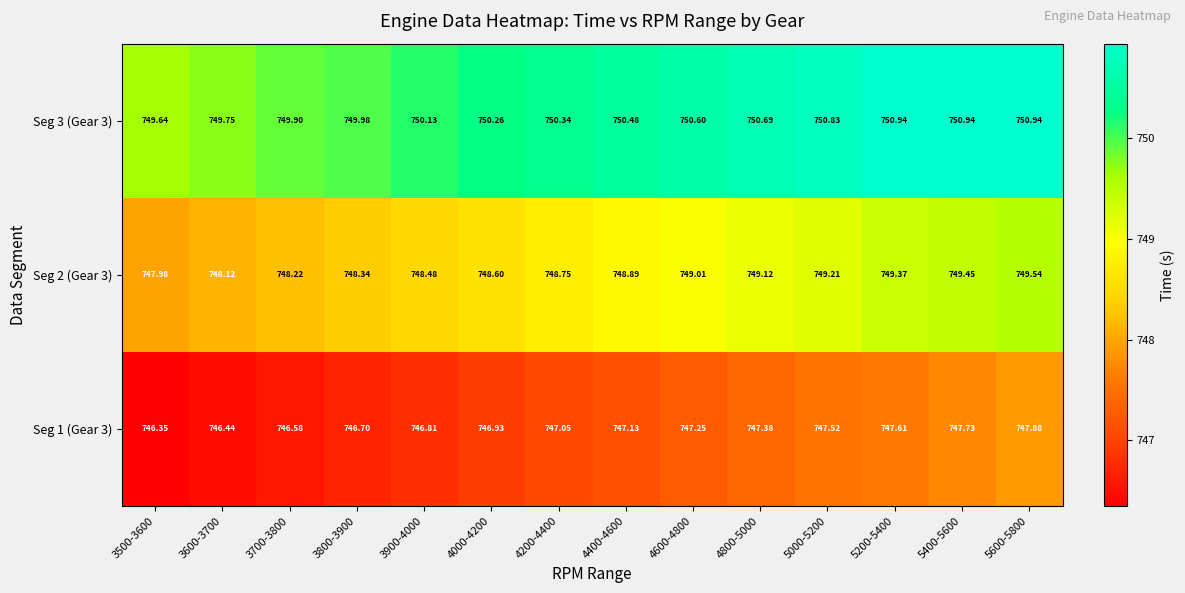

Is the value of Seg 1 (Gear 3) at 3900-4000 greater than the value of Seg 3 (Gear 3) at 4800-5000?

No